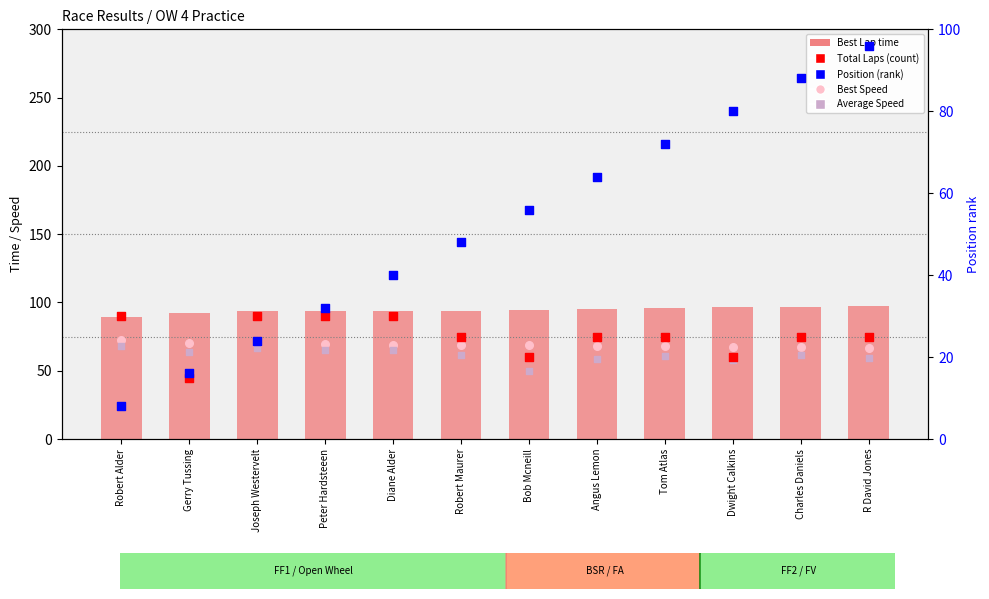

What is the total value across all series at Angus Lemon?

360.5